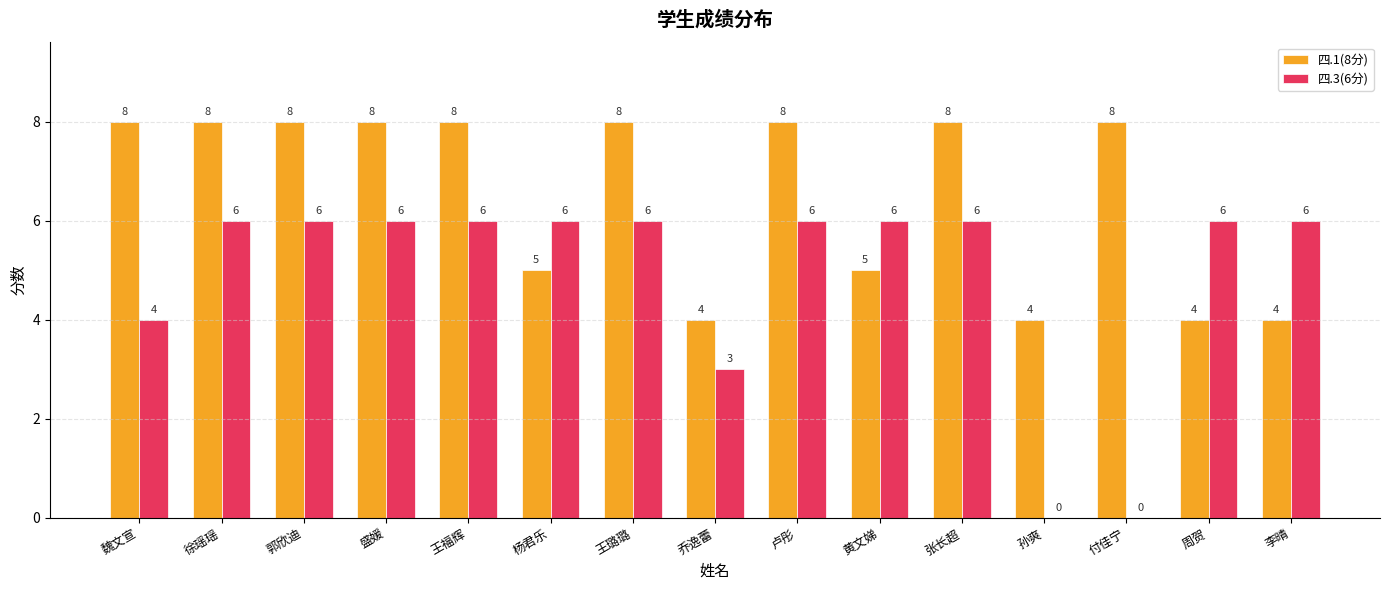

What is the approximate value of 四.1(8分) at 付佳宁?

8